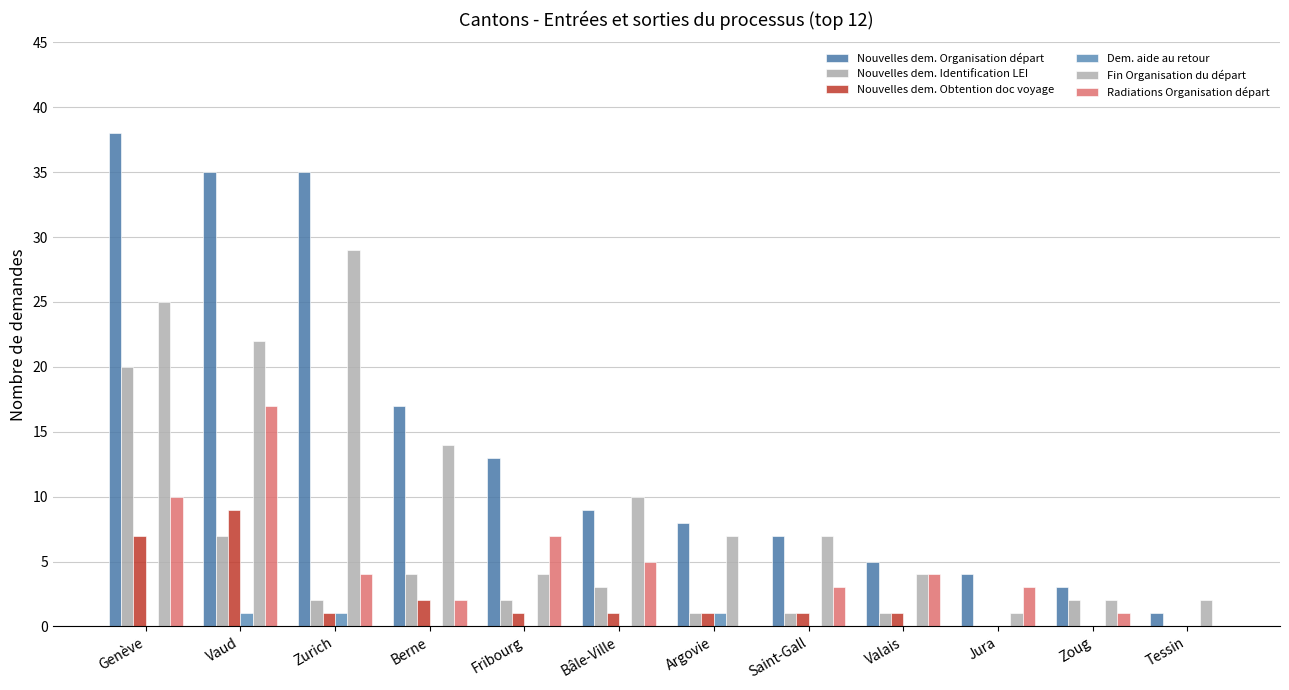

What is the difference between the highest and lowest values at Vaud?

34